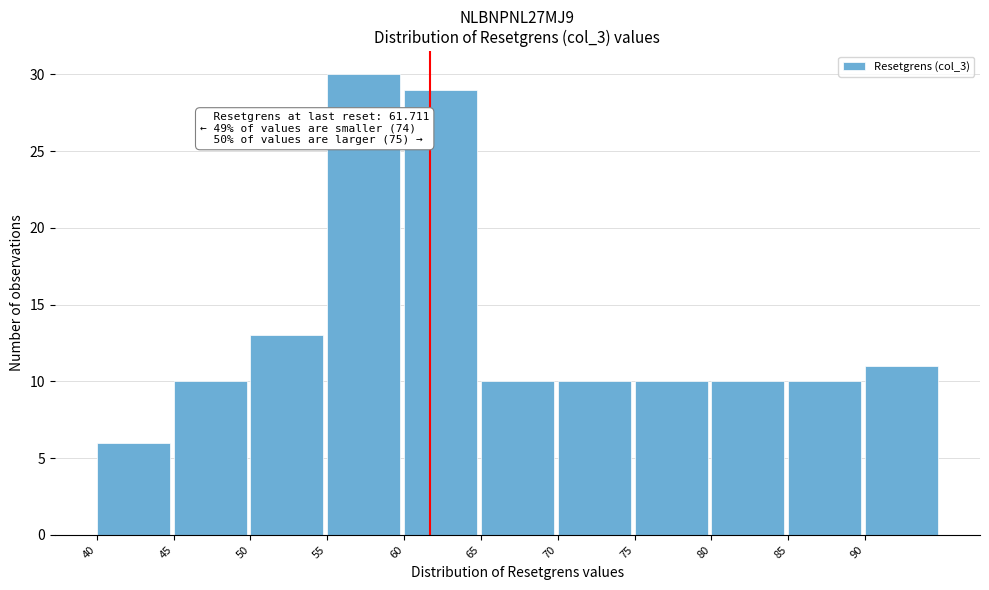

Over which range of the x-axis is the bar tallest?

55 to 60